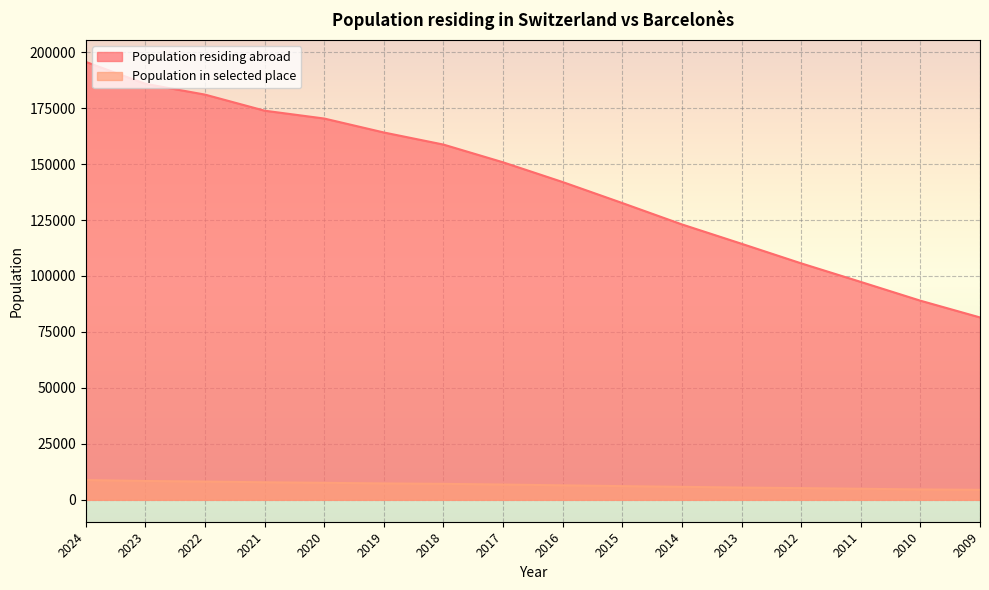

What is the average value of the Population residing abroad series?

141616